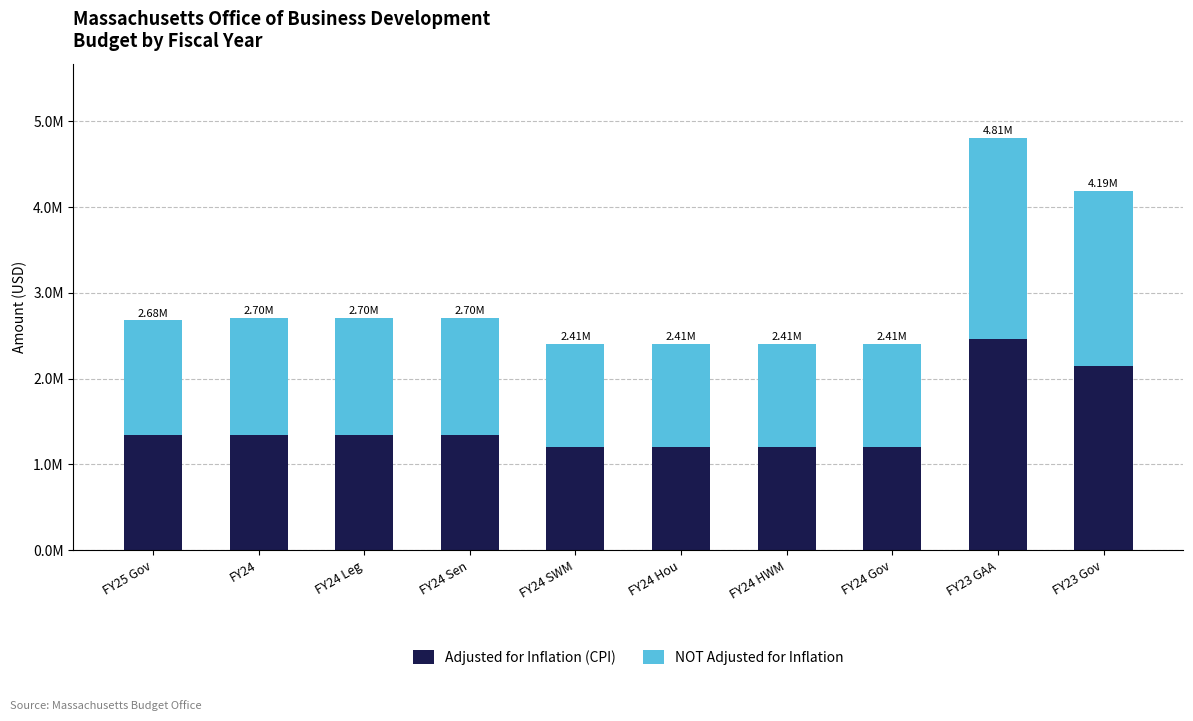

Does the chart contain any negative values?

No